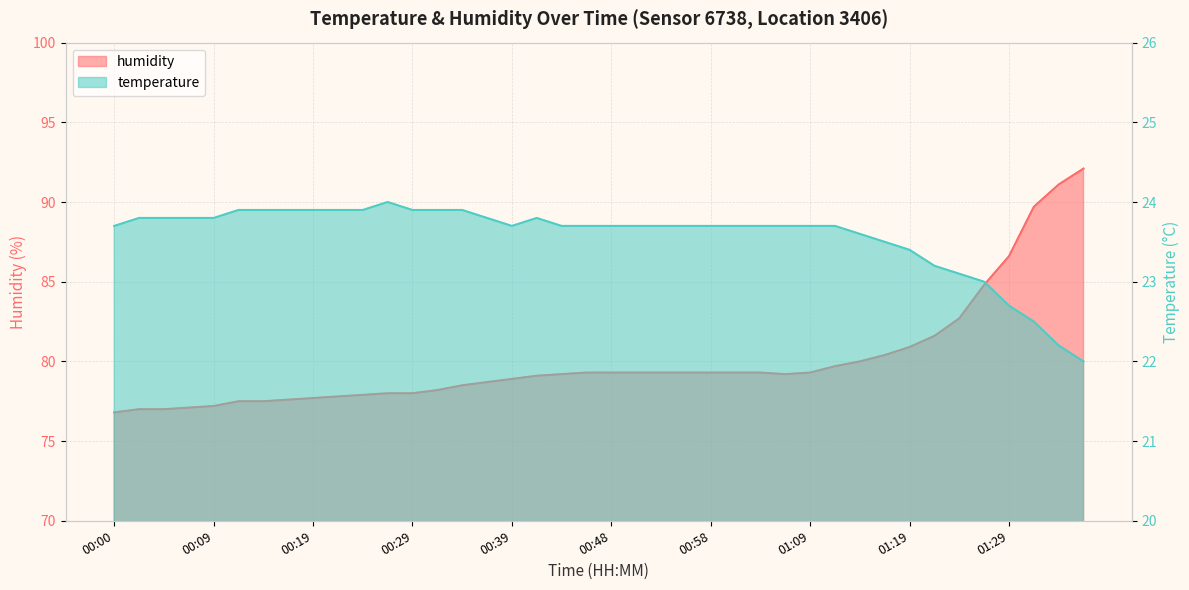

What is the difference between the humidity values at 00:19 and 00:00?

0.9